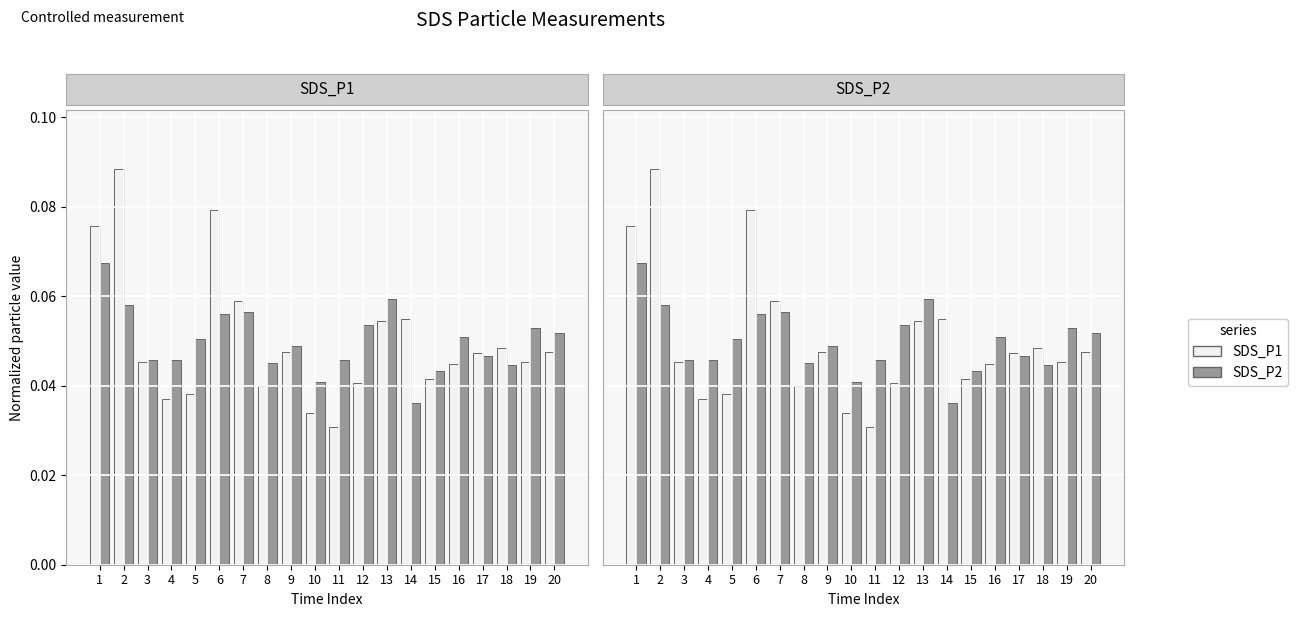

Rank the series by their maximum value, from highest to lowest.

SDS_P1, SDS_P2